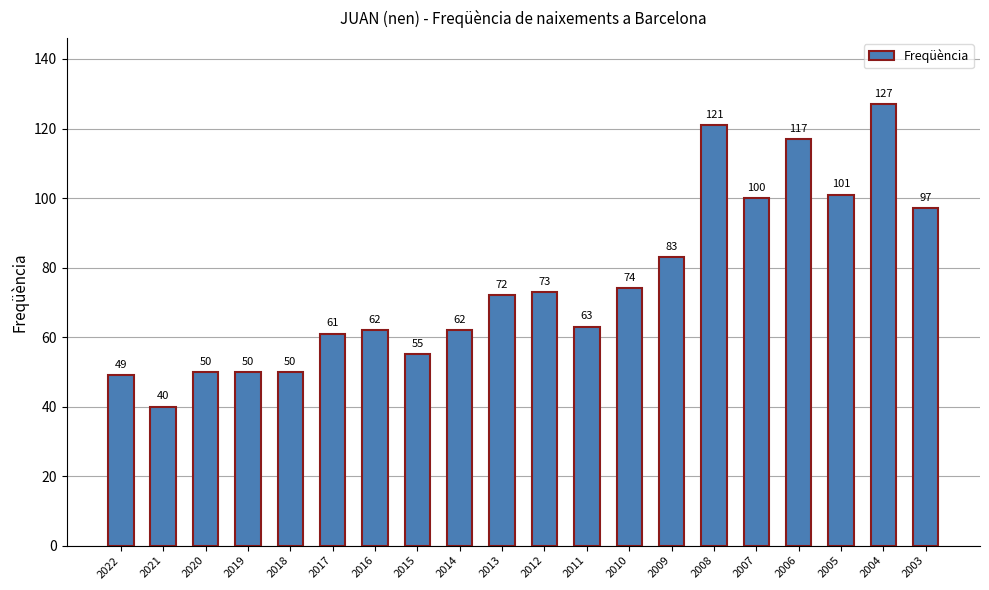

Which has a higher value, 2009 or 2018?

2009